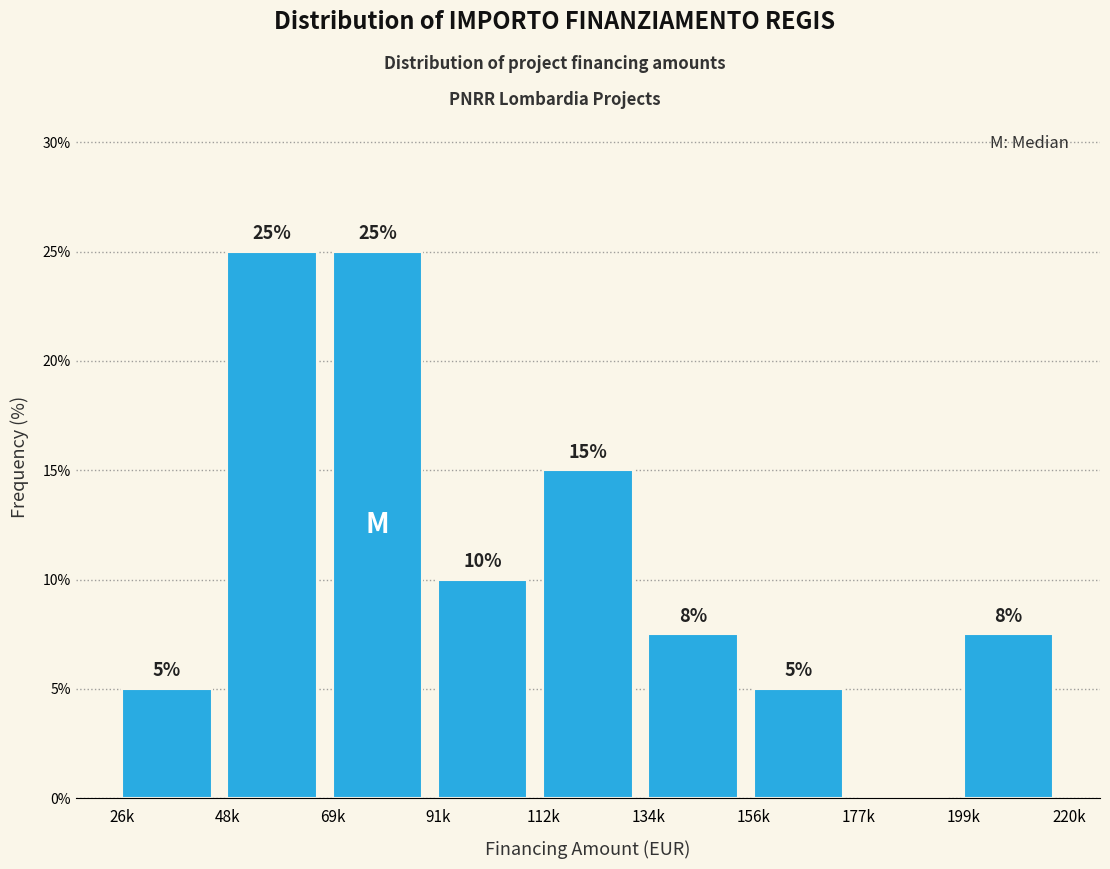

The chart shows a value of 10.0 at 91k. True or false?

True